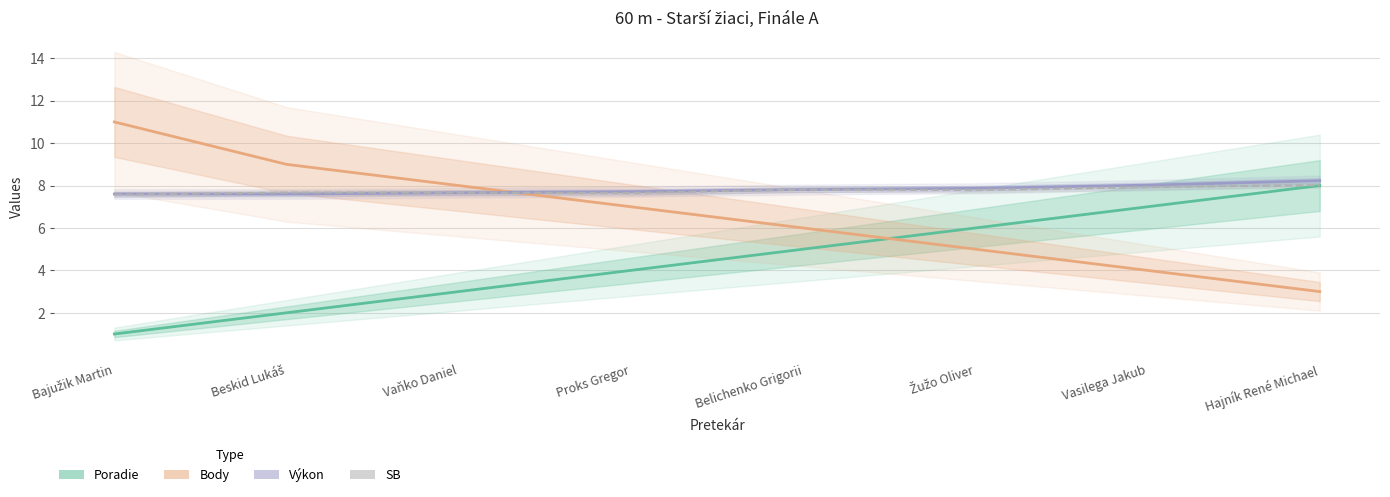

Is it true that Výkon equals 11.7 at Bajužik Martin?

False